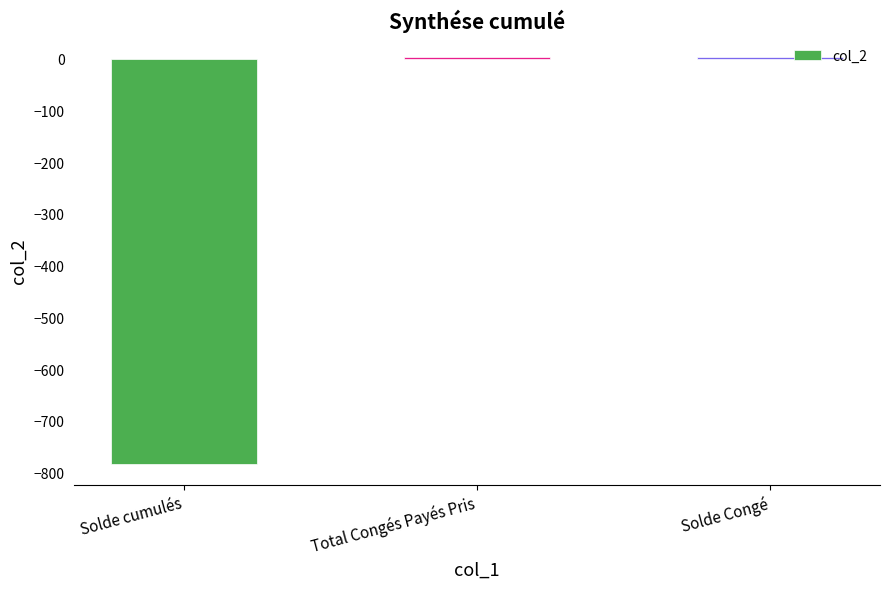

How many data points does each series have?

3